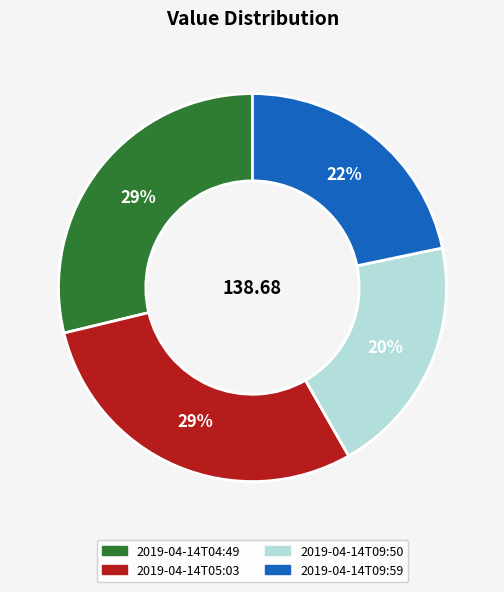

To the nearest percent, what is the combined percentage of 2019-04-14T04:49 and 2019-04-14T05:03?

58%